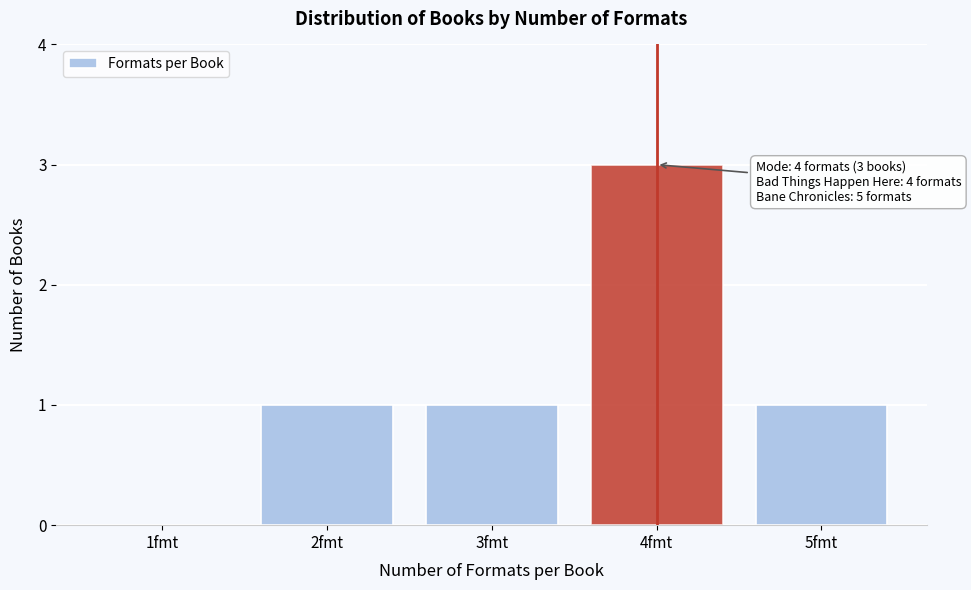

Reading left to right, transcribe all the data shown in this chart.

1fmt=0	2fmt=1	3fmt=1	4fmt=3	5fmt=1